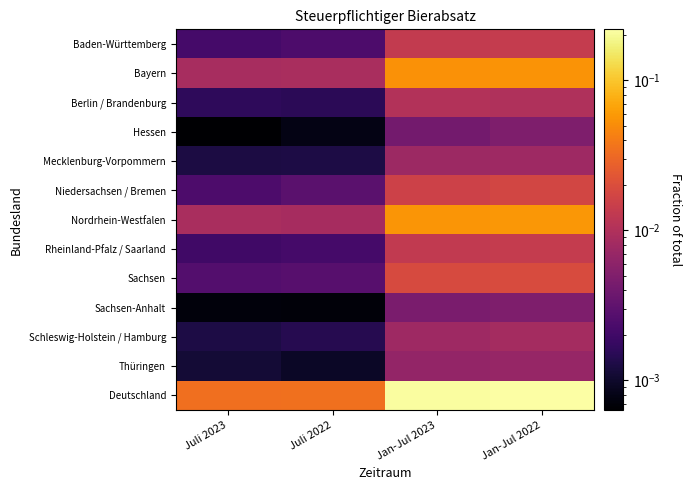

Between Jan-Jul 2023 and Juli 2023, which is larger?

Jan-Jul 2023